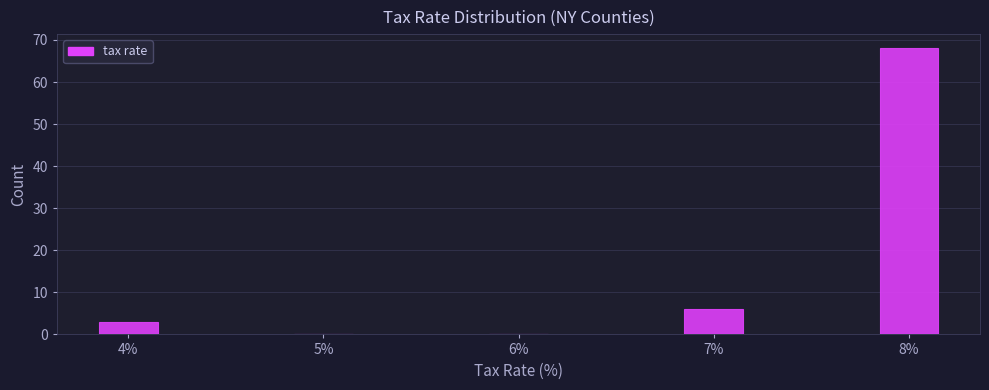

Reading left to right, transcribe all the data shown in this chart.

4%=3	5%=0	6%=0	7%=6	8%=68